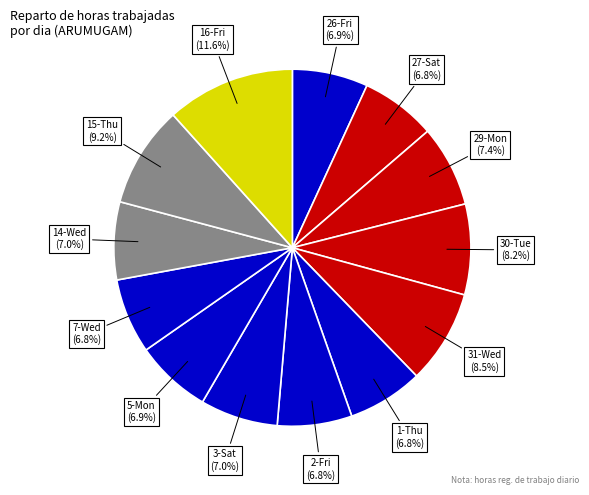

To the nearest percent, what portion does 7-Wed represent?

7%